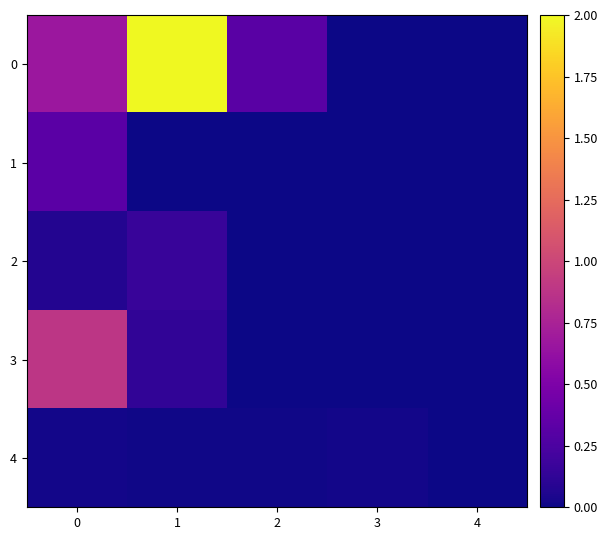

Which series changed the most between 0 and 2?

3